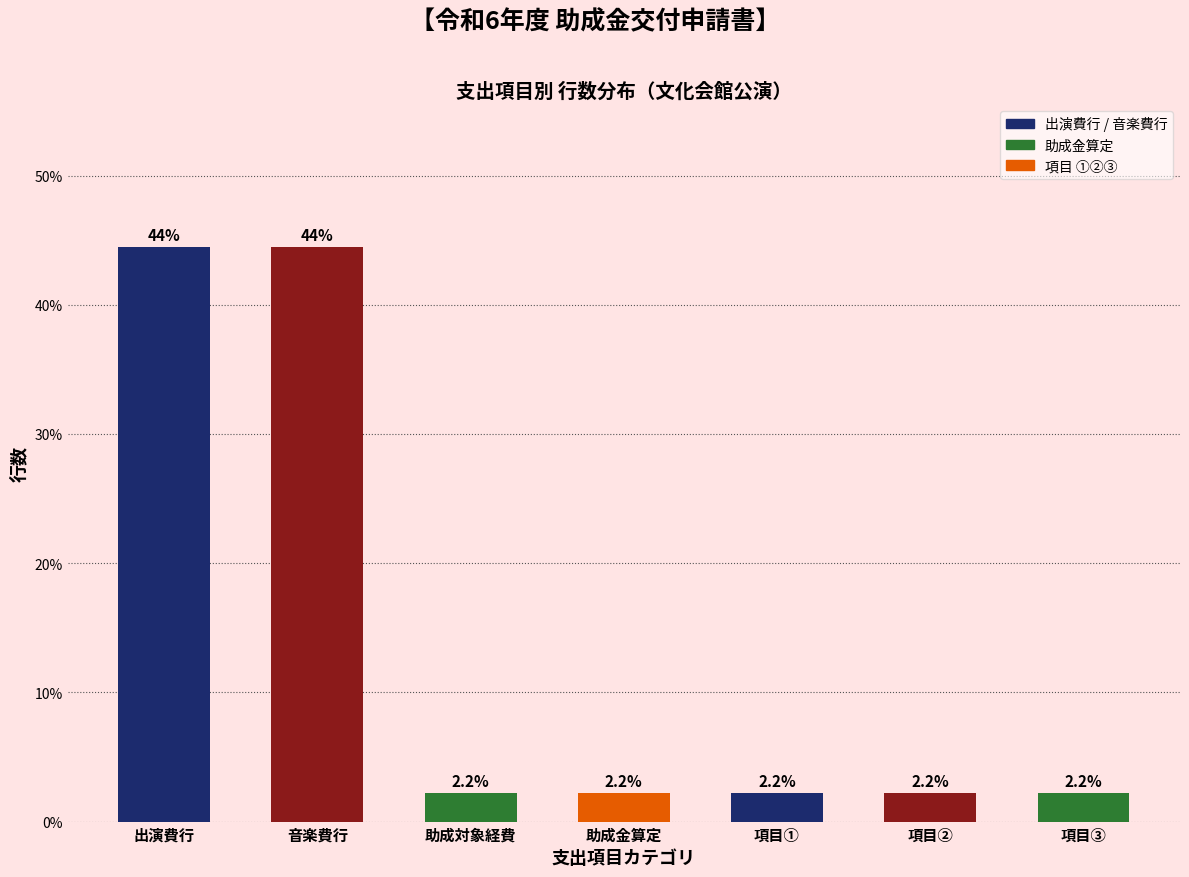

Reading right to left, extract all data points from this chart.

項目③=2.2	項目②=2.2	項目①=2.2	助成金算定=2.2	助成対象経費=2.2	音楽費行=44.4	出演費行=44.4